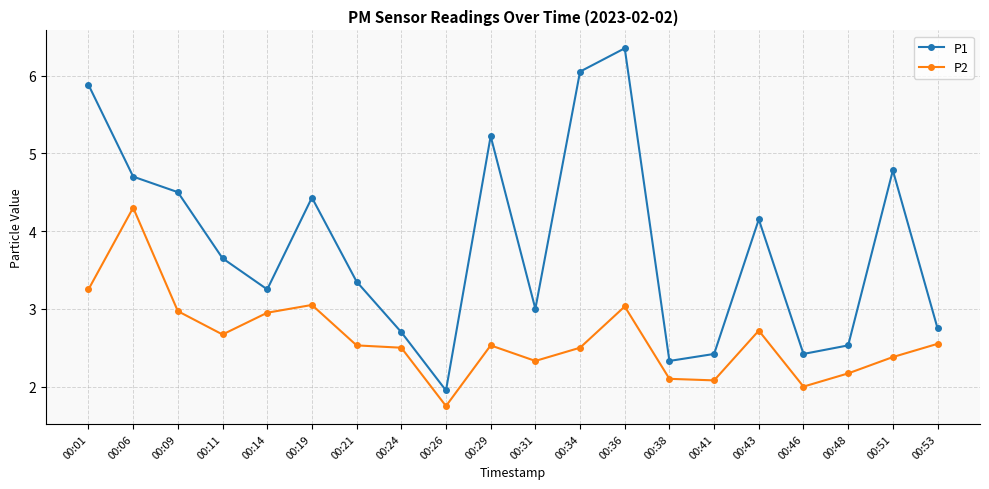

At which label does P2 first exceed 2?

00:01